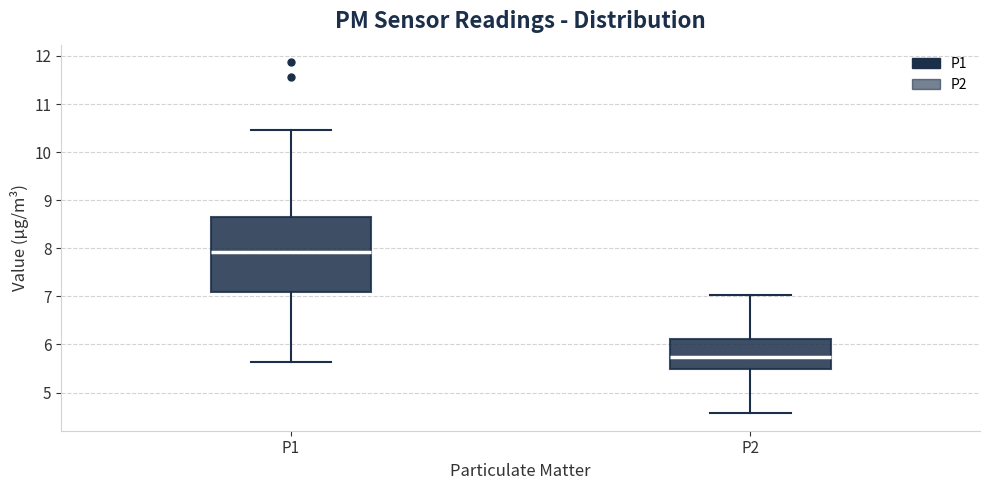

Where is the lower edge of the box for P1 on the y-axis? The values are not printed on the chart, so give them approximately, as read against the axis.

7.1